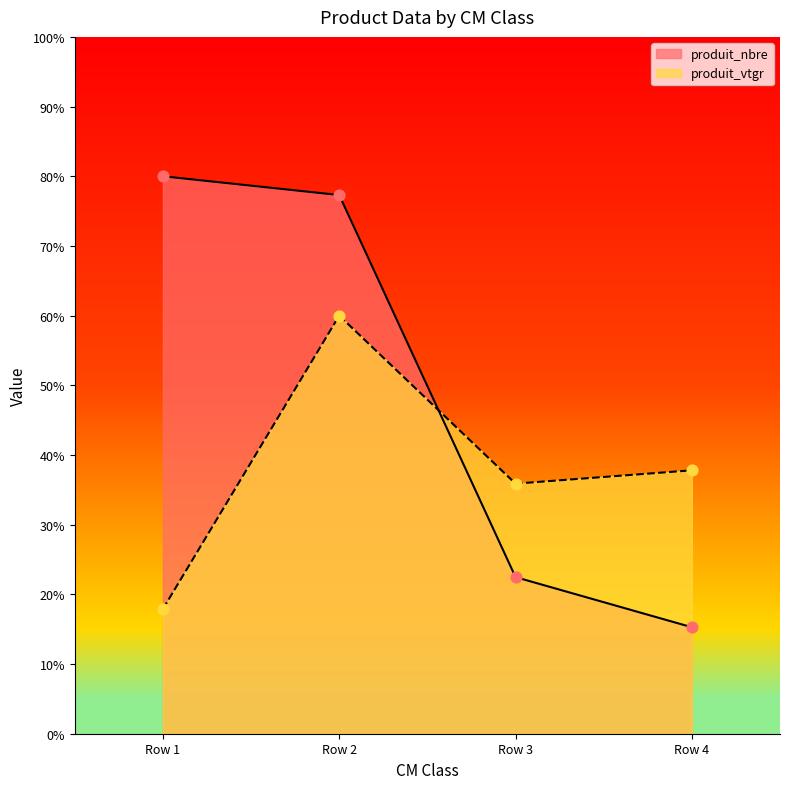

Is the value of produit_vtgr at Row 4 greater than the value of produit_nbre at Row 4?

Yes